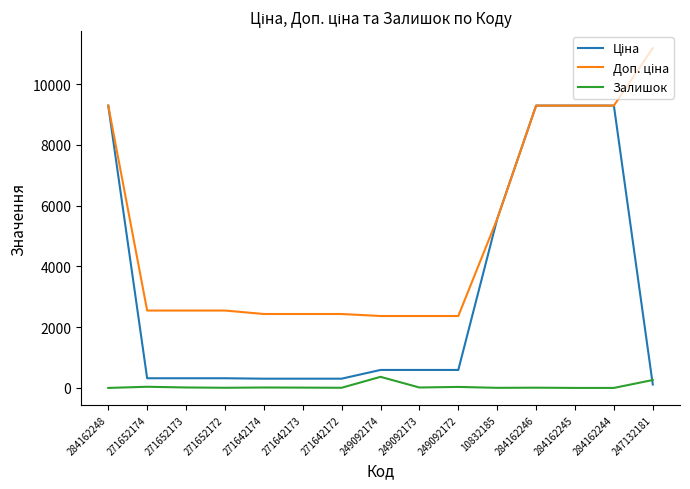

What is the spread (max minus min) of values at 247132181?

11070.2